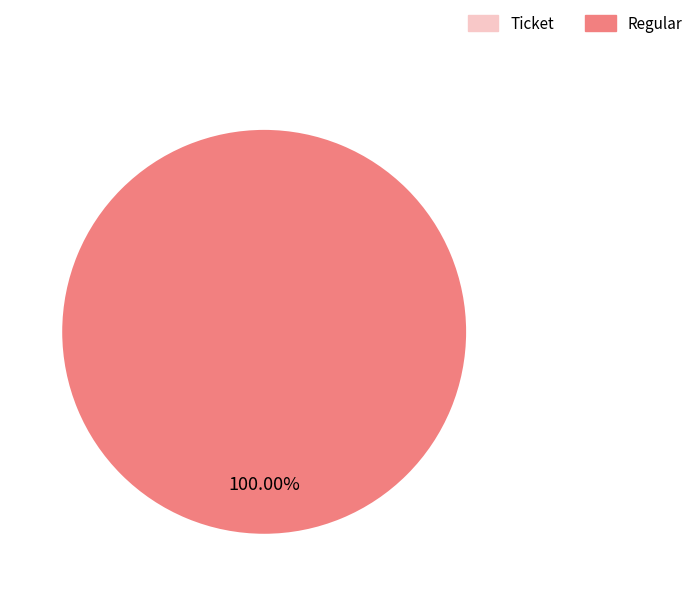

Which category has the biggest portion of the pie?

Regular (io_index=37)